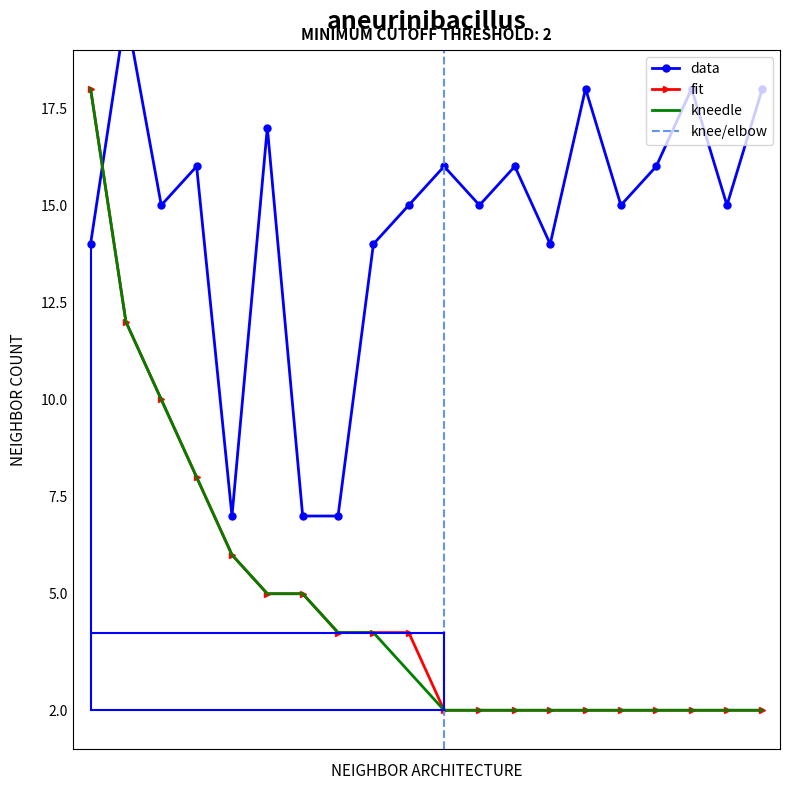

How many intersections are there between data and fit?

1